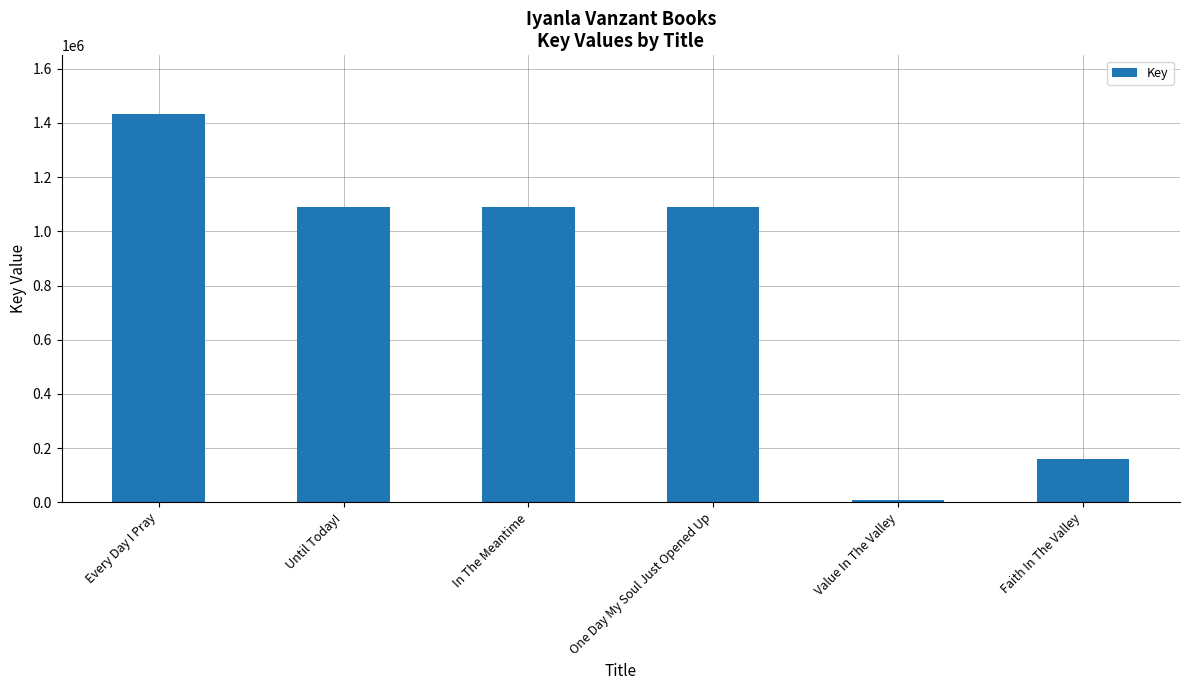

The chart shows a value of 1090463 at Until Today!. True or false?

True